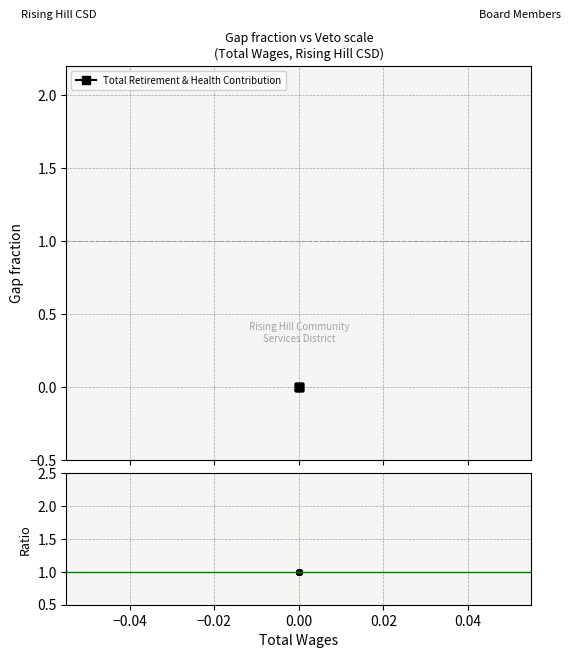

Which series has the widest spread of values?

Total Retirement & Health Contribution